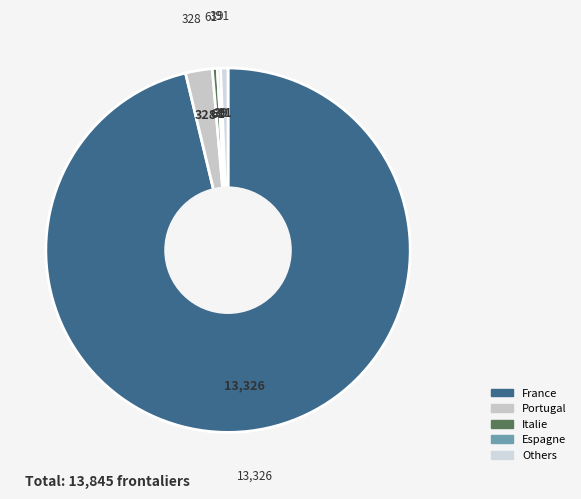

True or false: Italie accounts for 0% of the total.

True